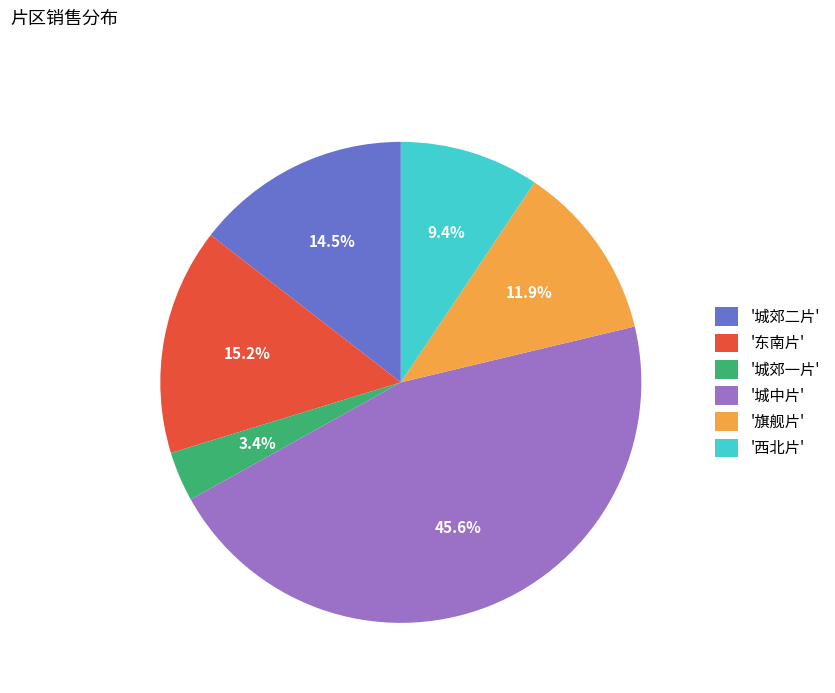

Which slice is the largest?

'城中片'